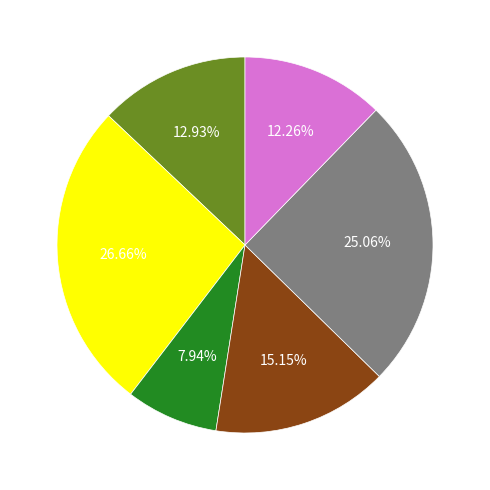

Is there a majority slice in this chart?

No